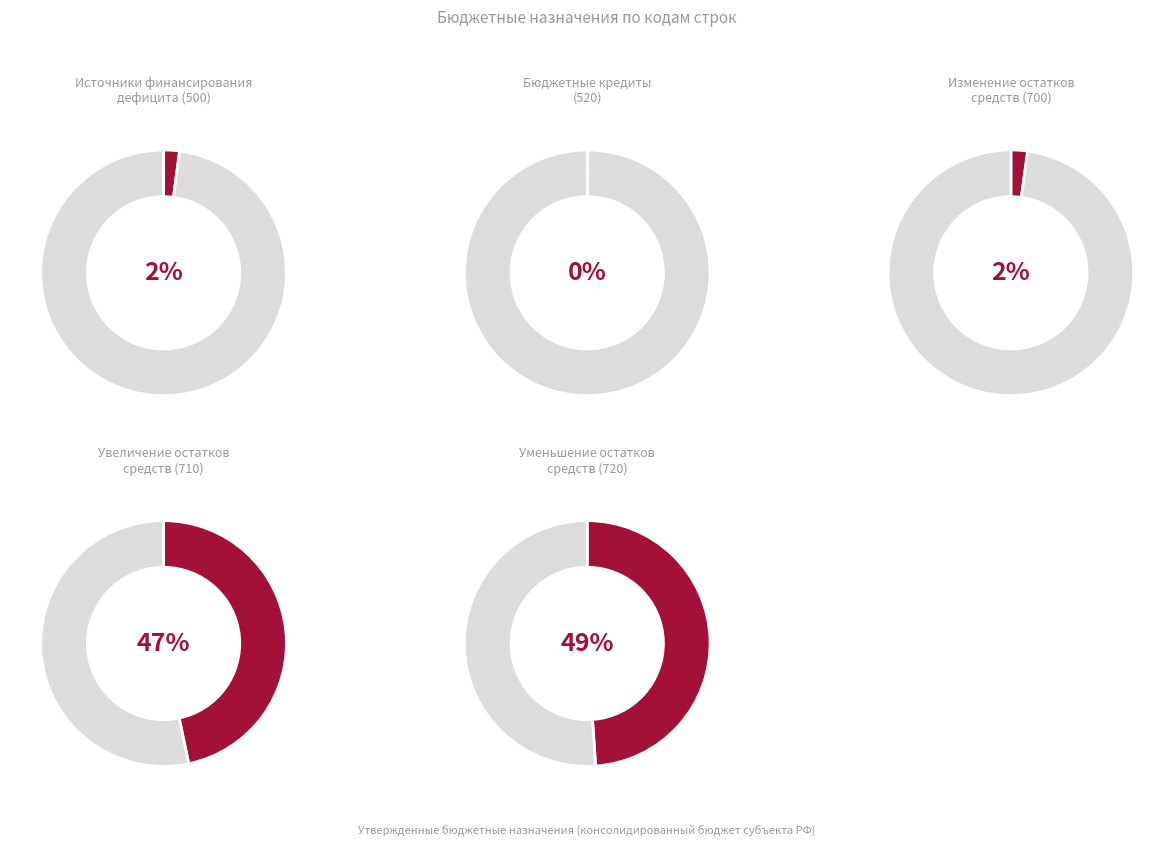

Does any single category account for the majority?

No